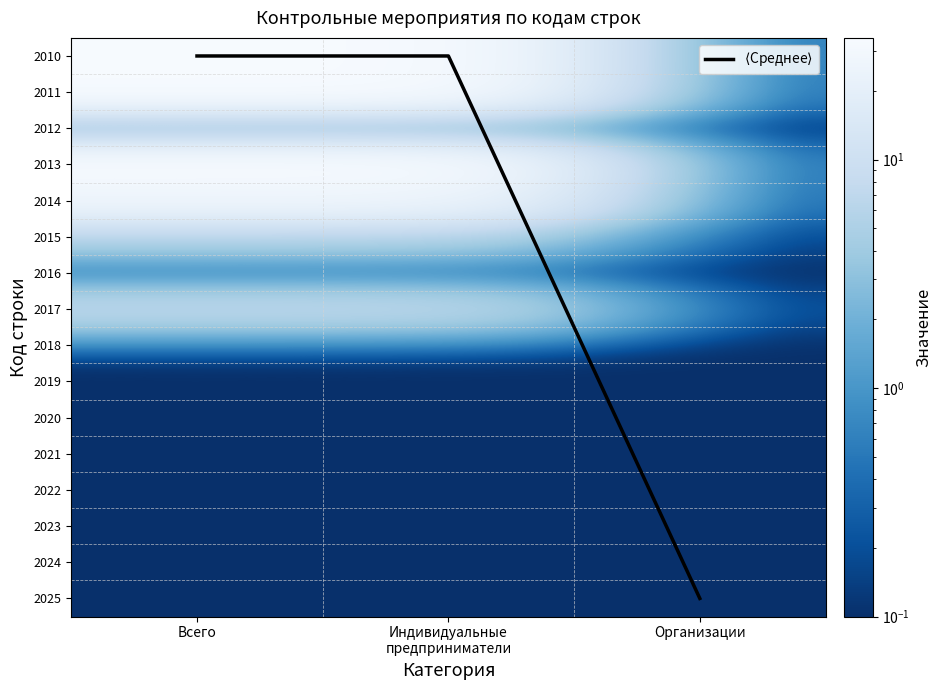

The value of 2020 at Индивидуальные предприниматели is 0.1. True or false?

False